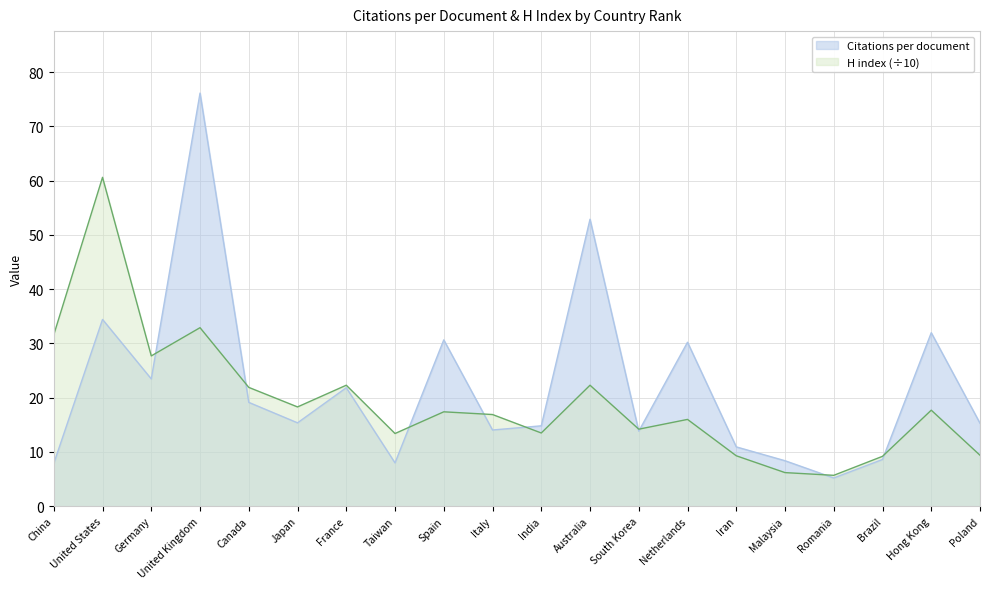

Which category has the lowest value in the H index series?

Romania